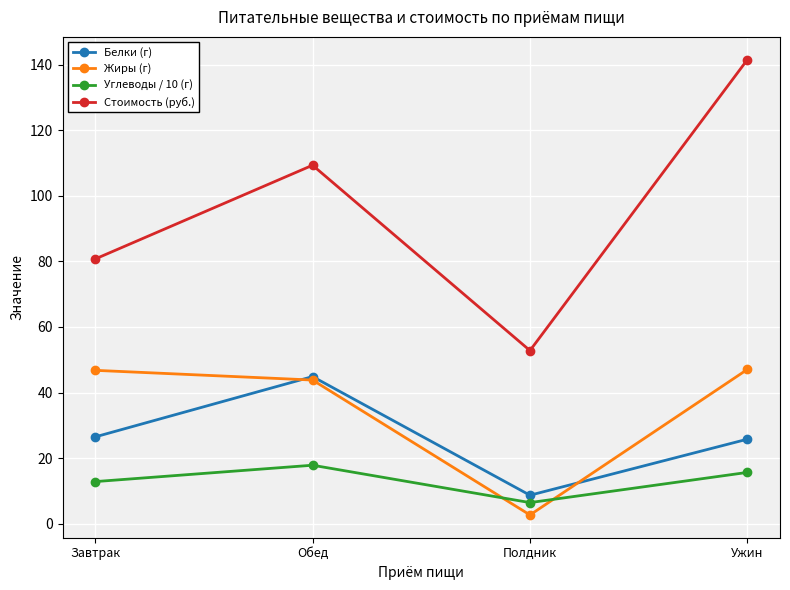

What is the label of the 1st point from the right?

Ужин